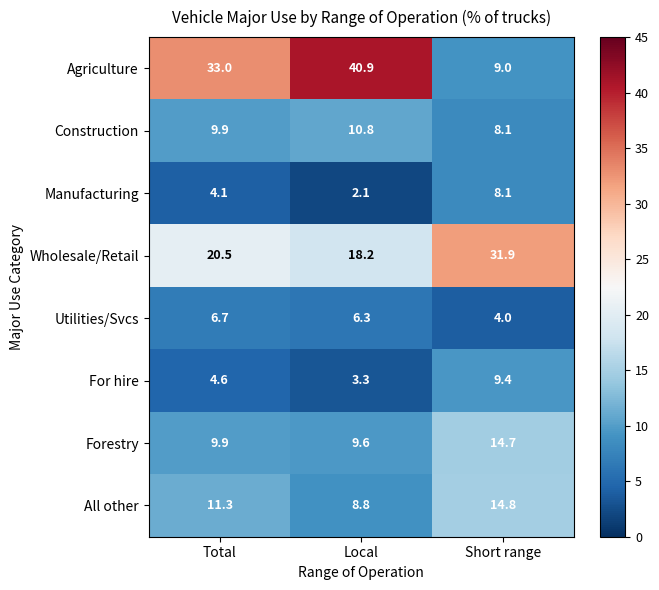

List the series in order of their peak value, lowest first.

Utilities/Svcs, Manufacturing, For hire, Construction, Forestry, All other, Wholesale/Retail, Agriculture